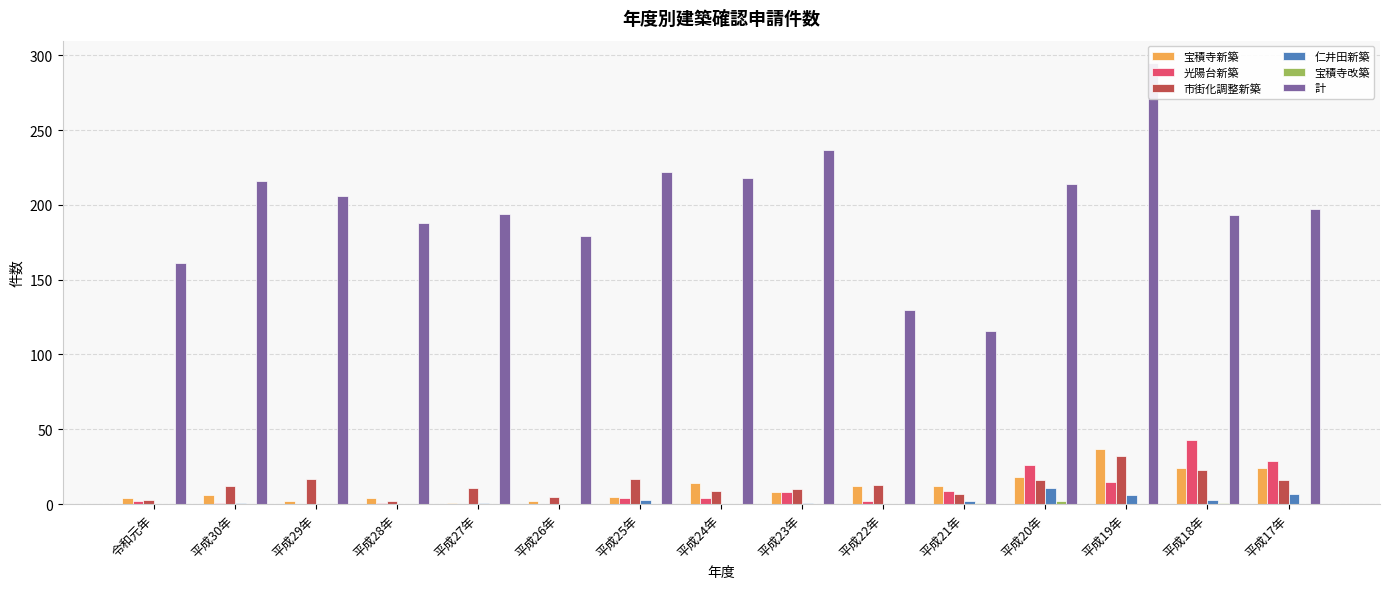

How many groups of bars are there?

15